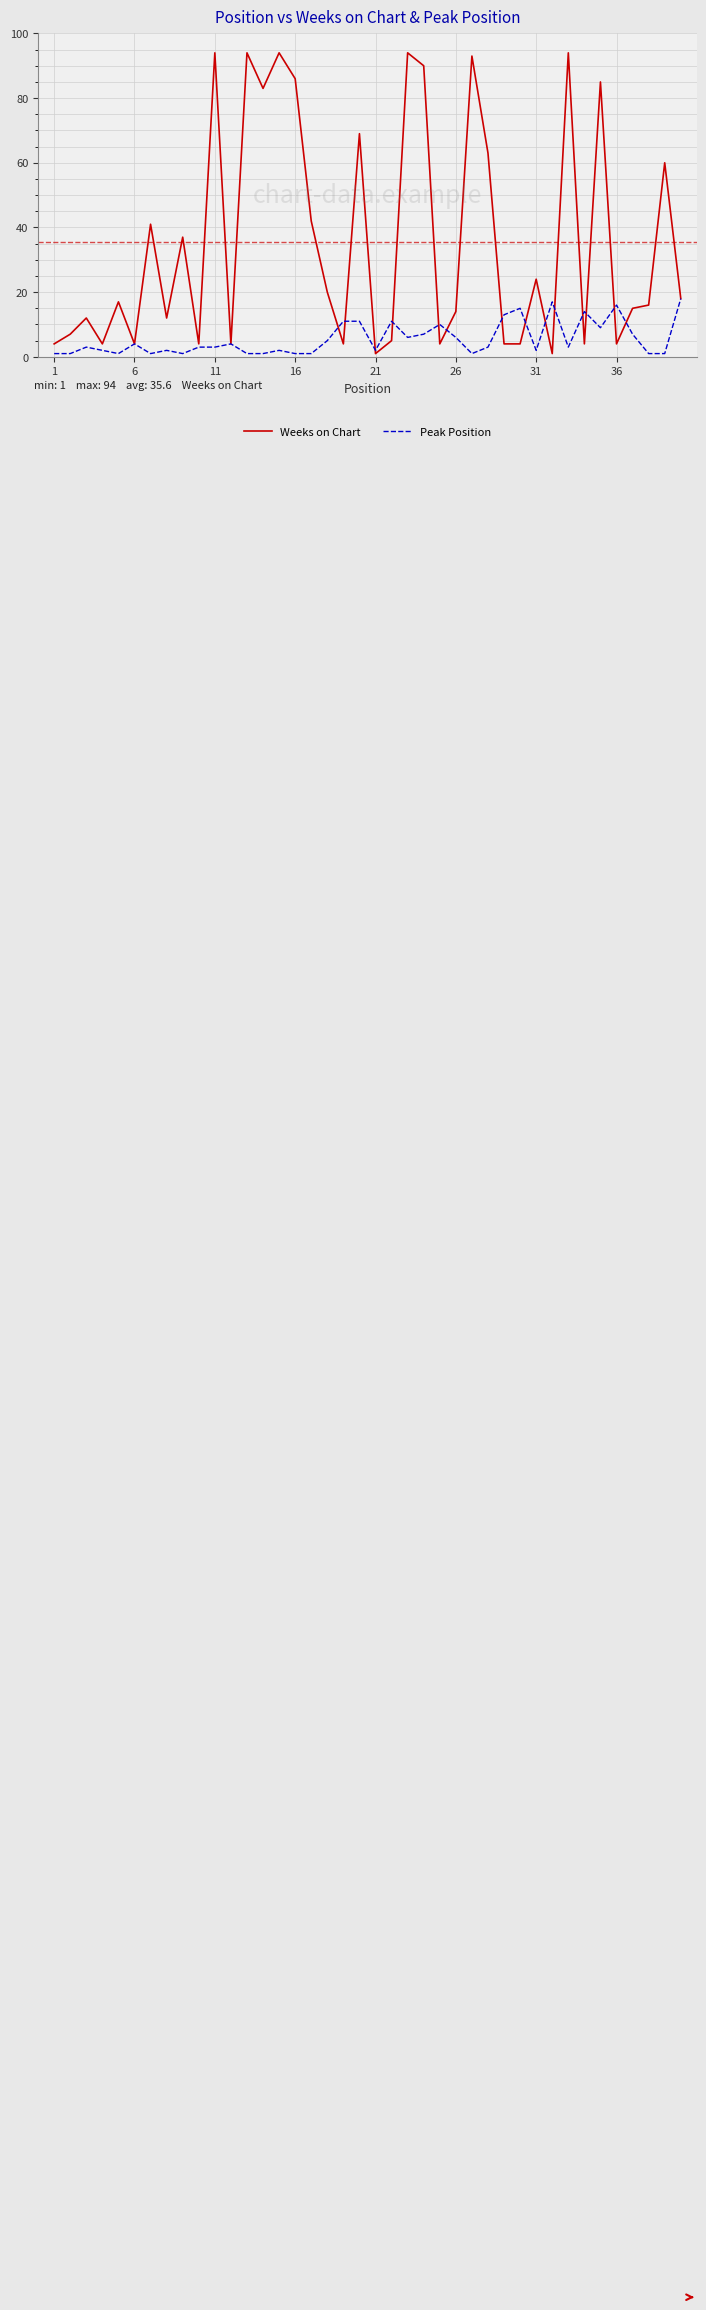

Which series has the largest range (max minus min)?

Weeks on Chart